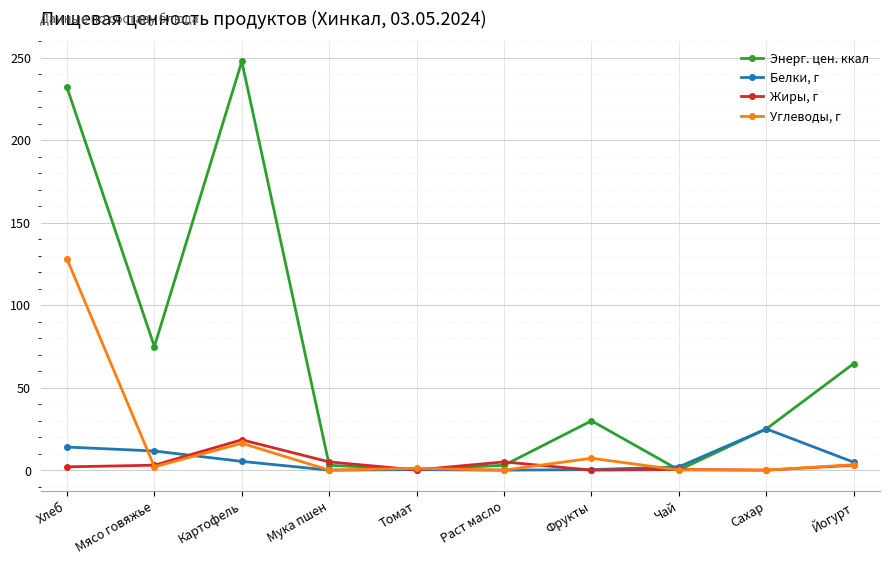

Which series has the widest spread of values?

Энерг. цен. ккал